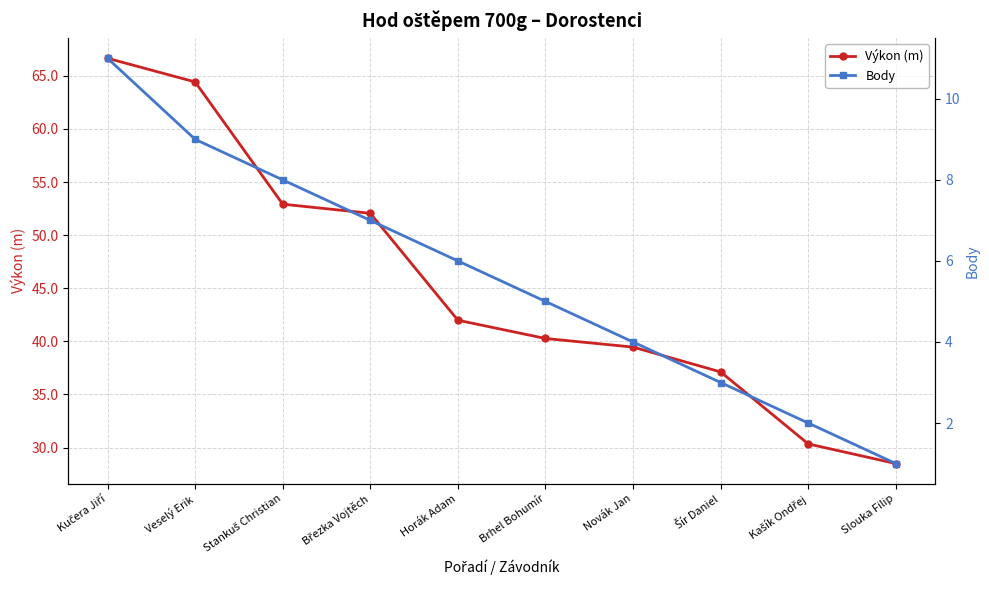

Is the value of Výkon (m) at Kašík Ondřej greater than the value of Body at Veselý Erik?

Yes